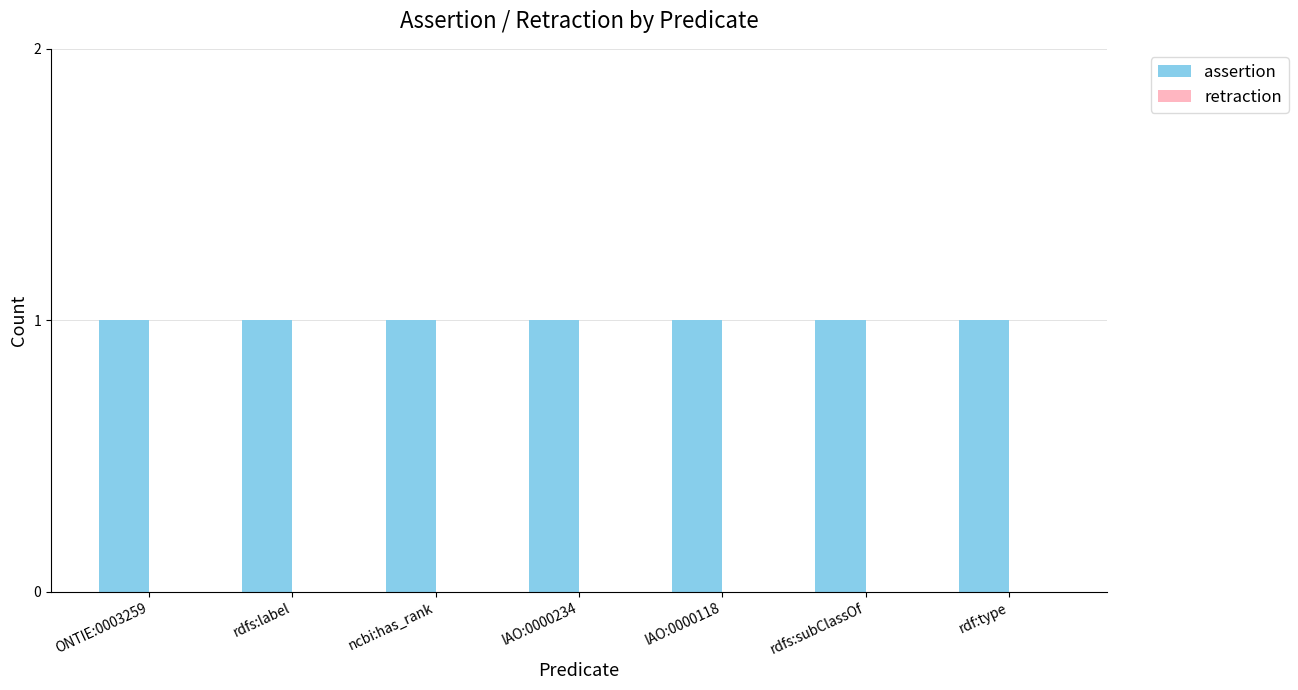

The value of assertion at ONTIE:0003259 is 1. True or false?

False